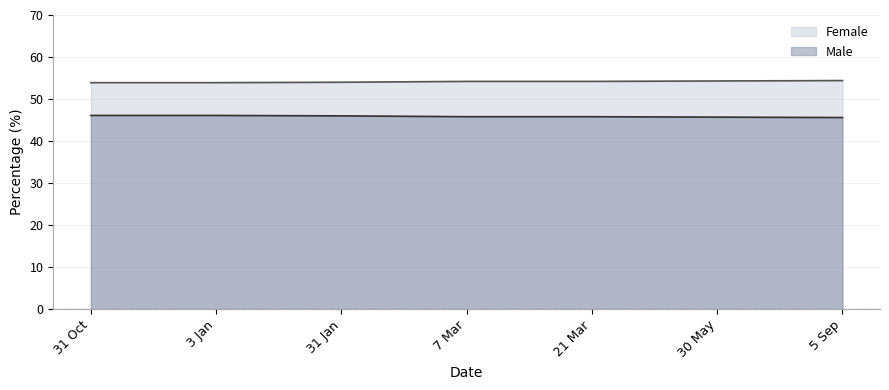

What is the label of the 2nd point from the right?

30 May